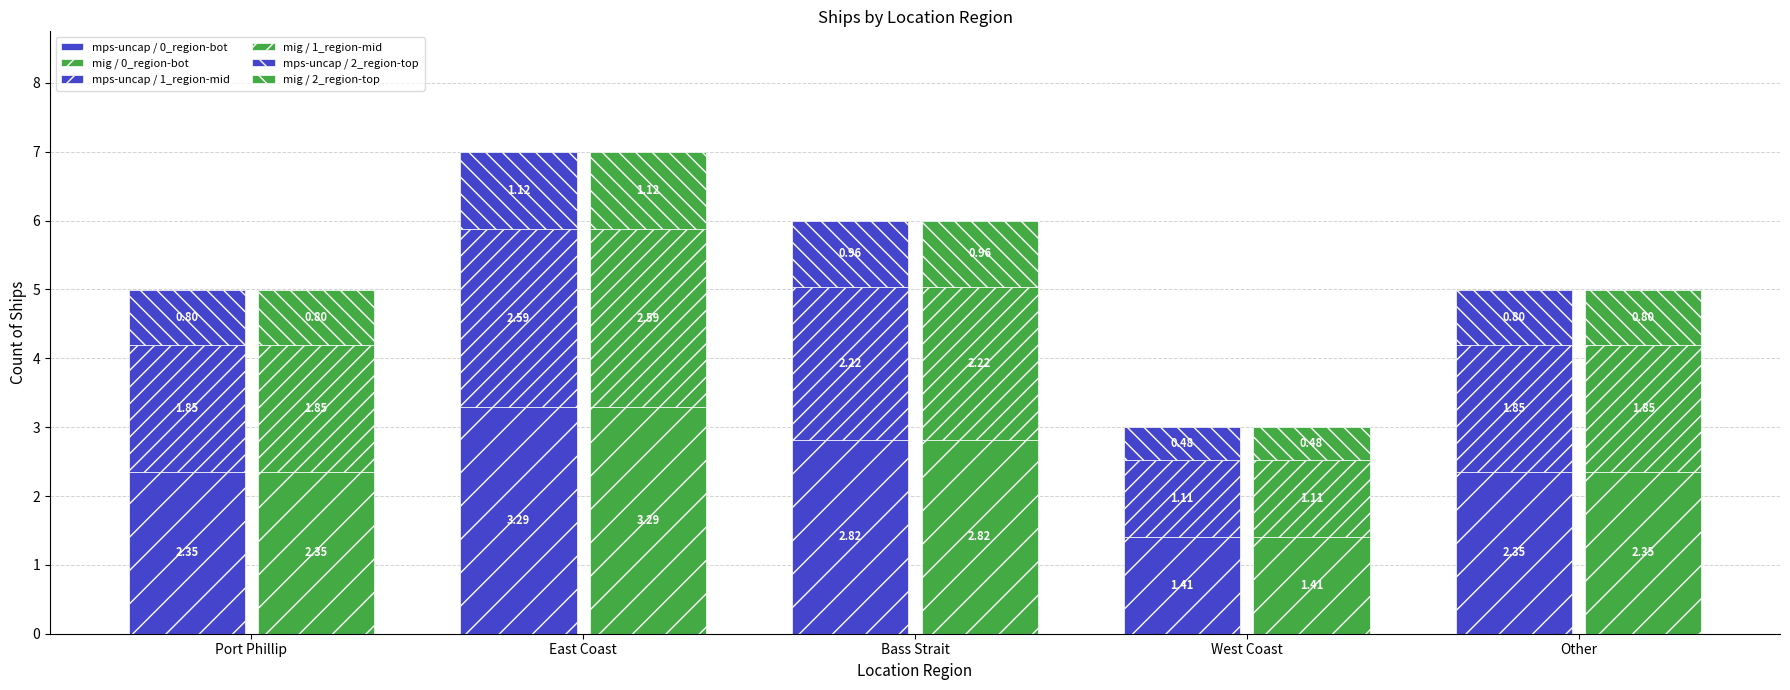

At which category is the sum across all series the highest?

East Coast